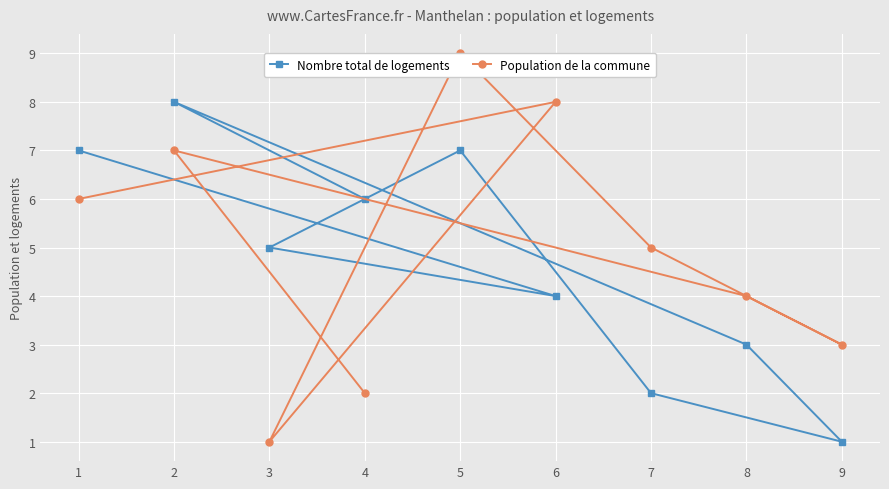

What is the total value across all series at 8?

7